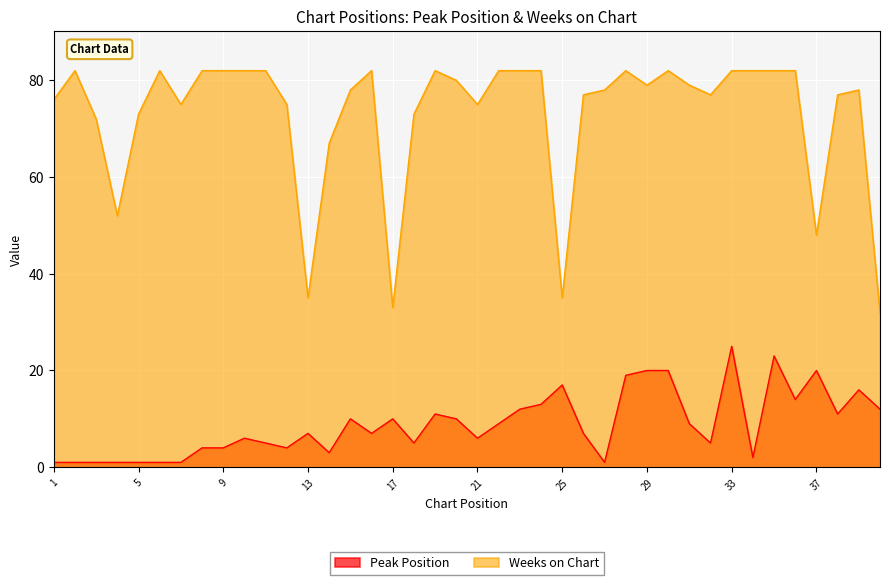

Is the value of Peak Position at 37 greater than the value of Weeks on Chart at 23?

No